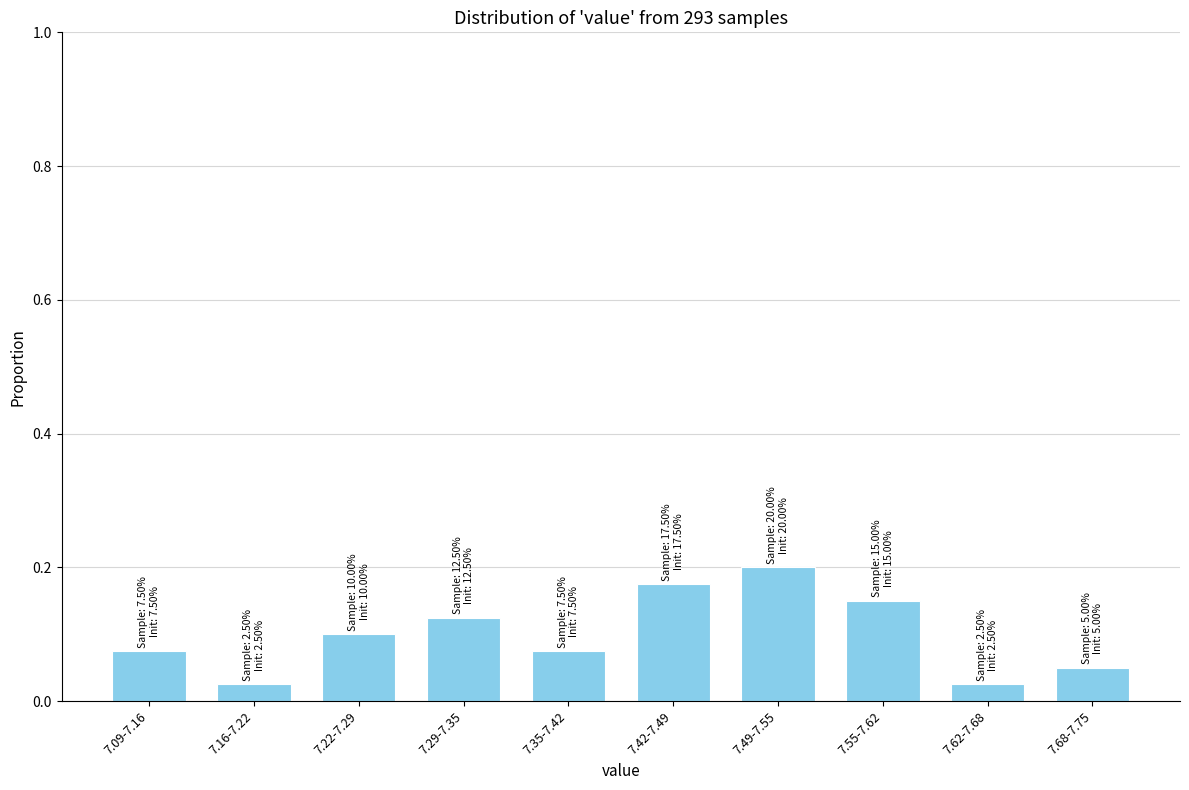

How many values are between 0 and 1?

10